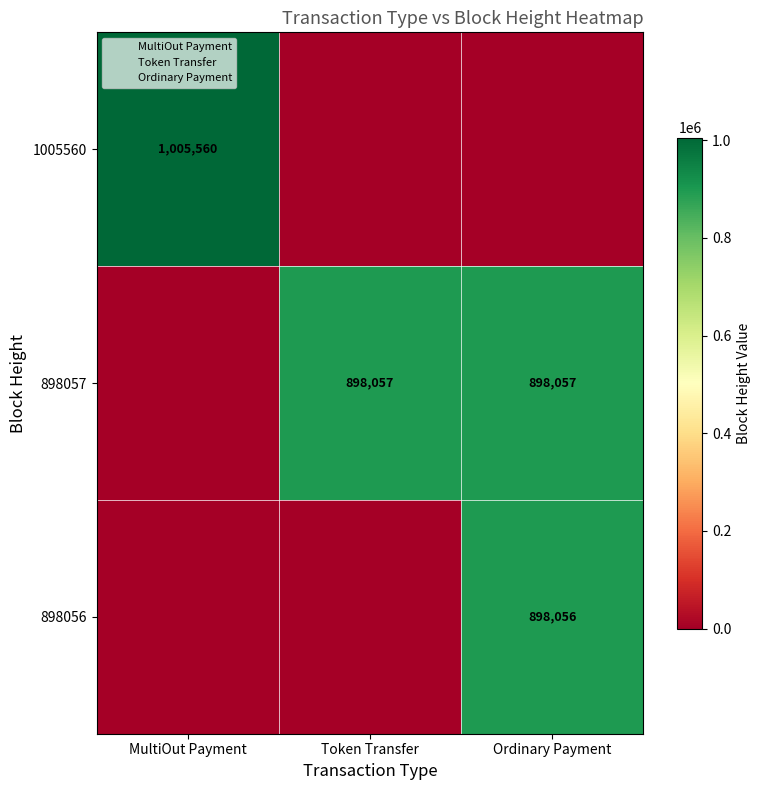

Is it true that 1005560 equals 316818 at MultiOut Payment?

False